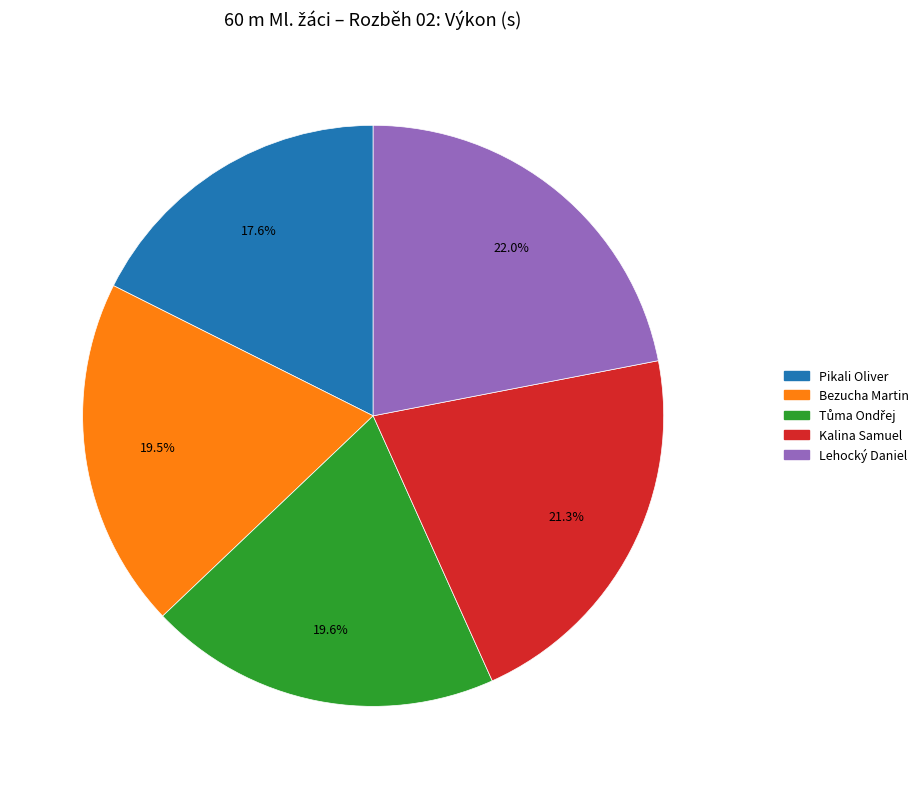

Is there any slice that represents more than half of the pie?

No